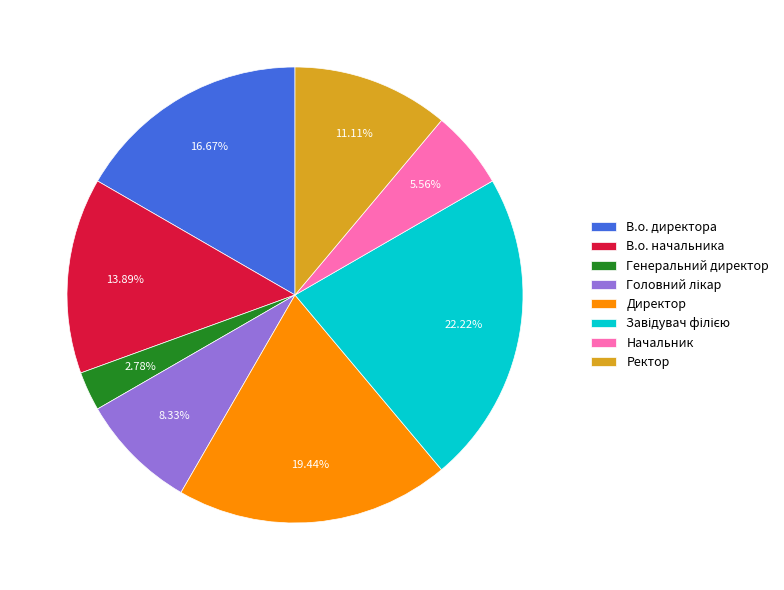

Is it true that Генеральний директор is 15% of the pie?

False